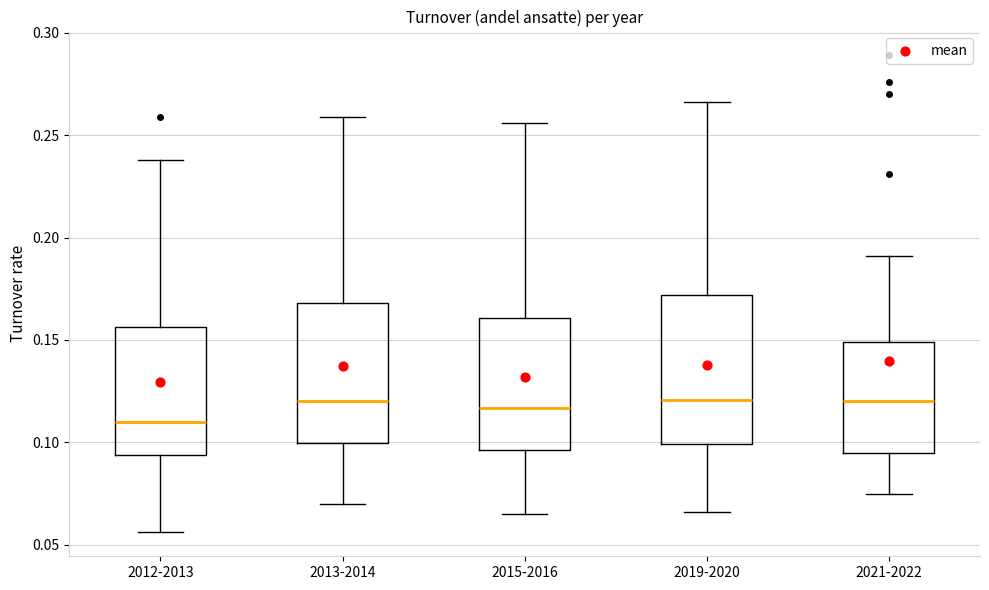

Reading left to right, read every box against the y-axis: the position of its median line, the range the box covers, and the ends of its whiskers. The values are not printed on the chart, so give them approximately, as read against the axis.

2012-2013: median 0.110, box 0.095 to 0.155, whiskers 0.055 to 0.240
2013-2014: median 0.120, box 0.100 to 0.170, whiskers 0.070 to 0.260
2015-2016: median 0.115, box 0.095 to 0.160, whiskers 0.065 to 0.255
2019-2020: median 0.120, box 0.100 to 0.170, whiskers 0.065 to 0.265
2021-2022: median 0.120, box 0.095 to 0.150, whiskers 0.075 to 0.190